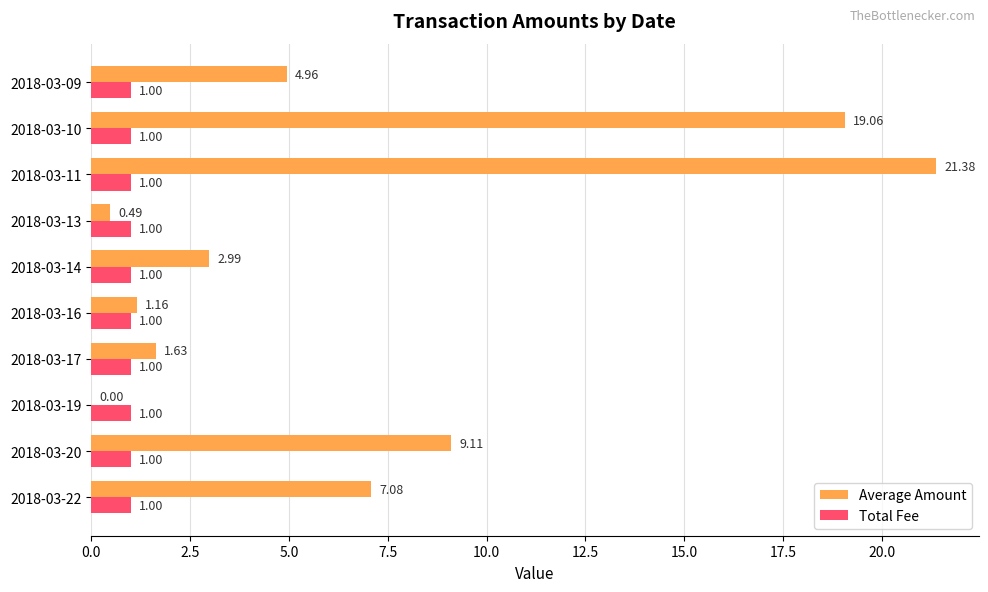

Which series has the largest total across all categories?

Average Amount